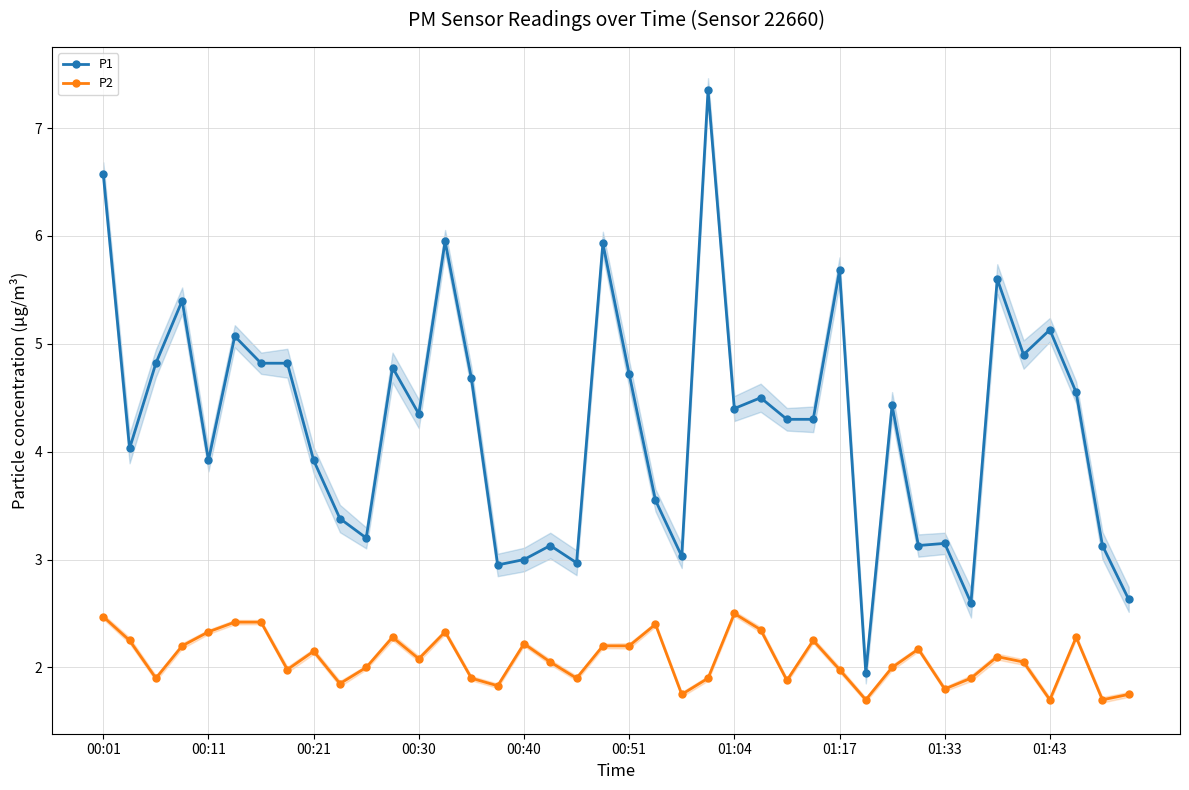

True or false: P2 and P1 intersect in this chart.

False